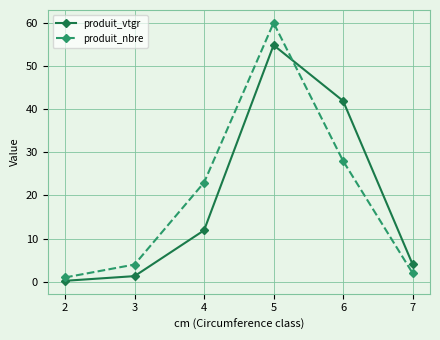

Where do produit_nbre and produit_vtgr first cross each other?

5 and 6